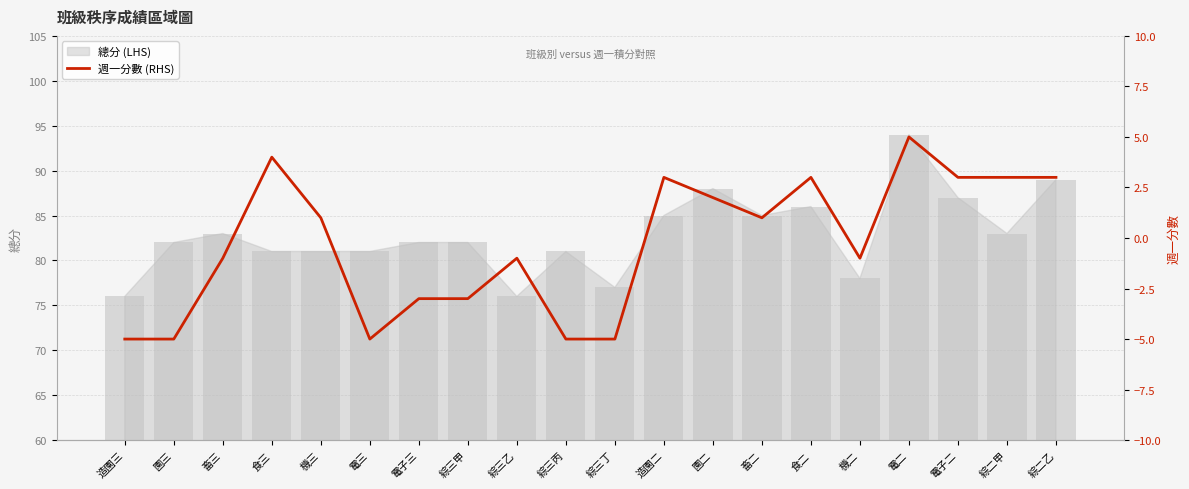

Which category has the highest value across all series?

電二